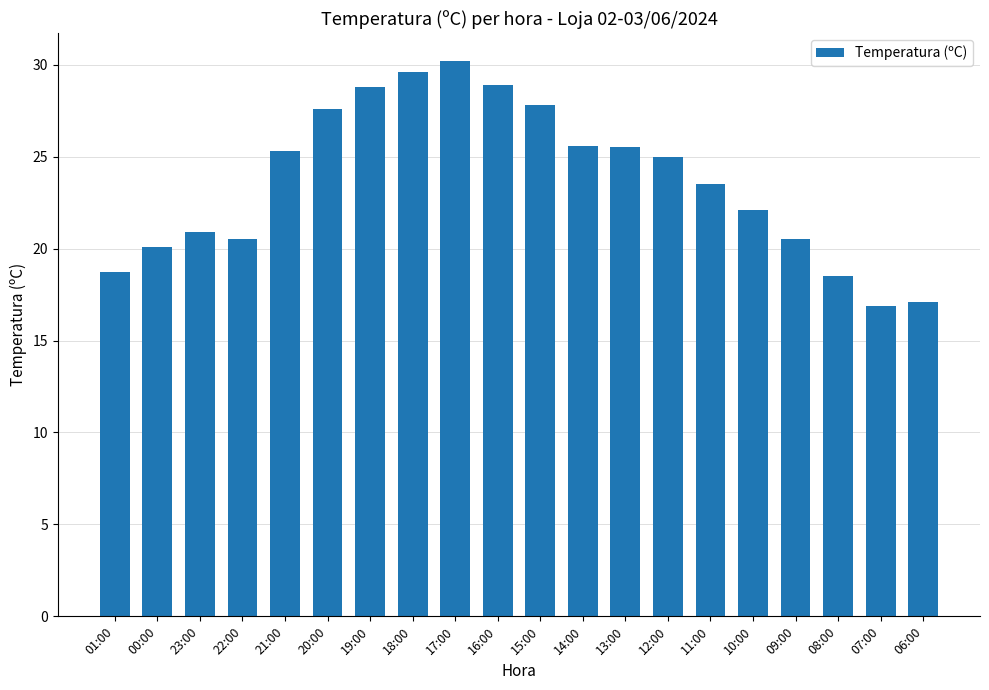

What is the value of the 13th bar from the left?

25.5